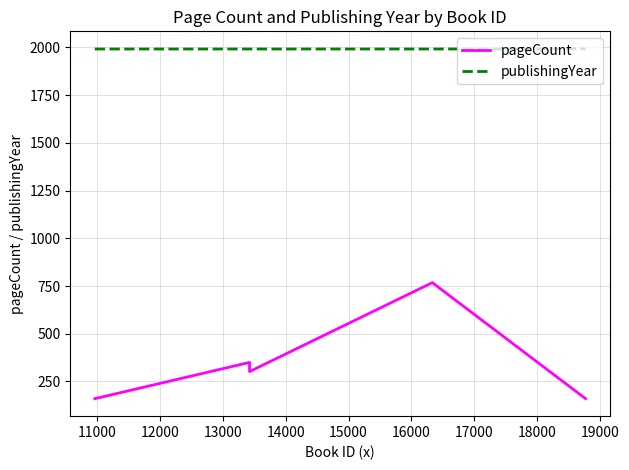

Which series has the largest total across all categories?

publishingYear